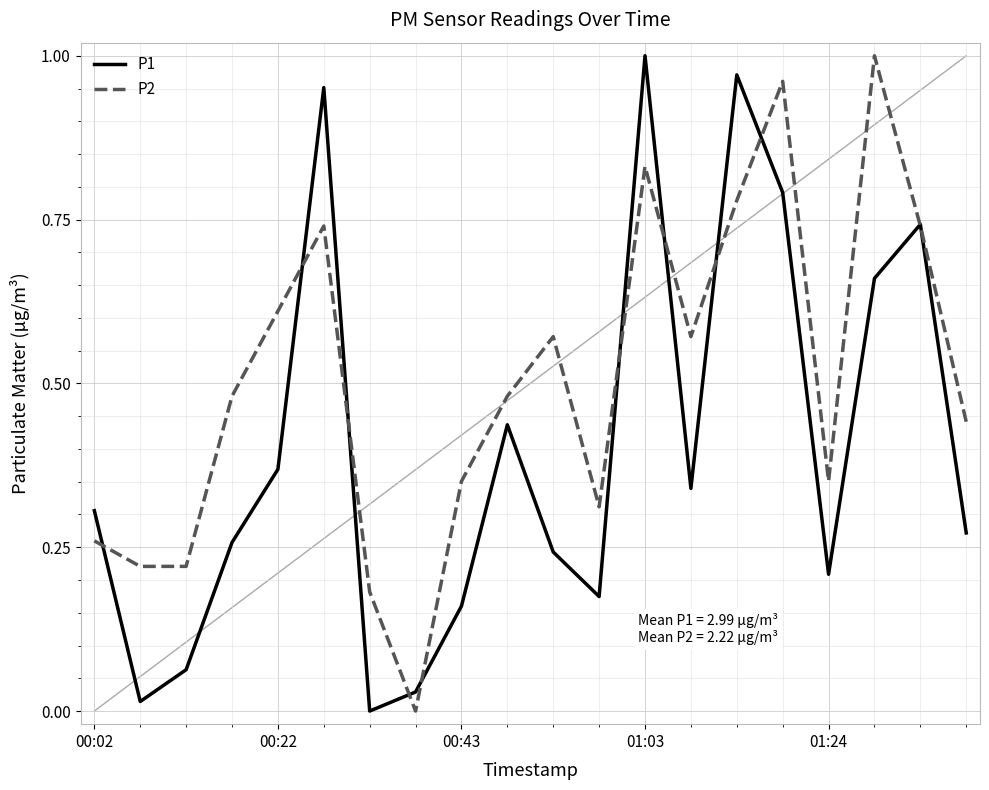

List the series in order of their overall mean, lowest first.

P1, P2